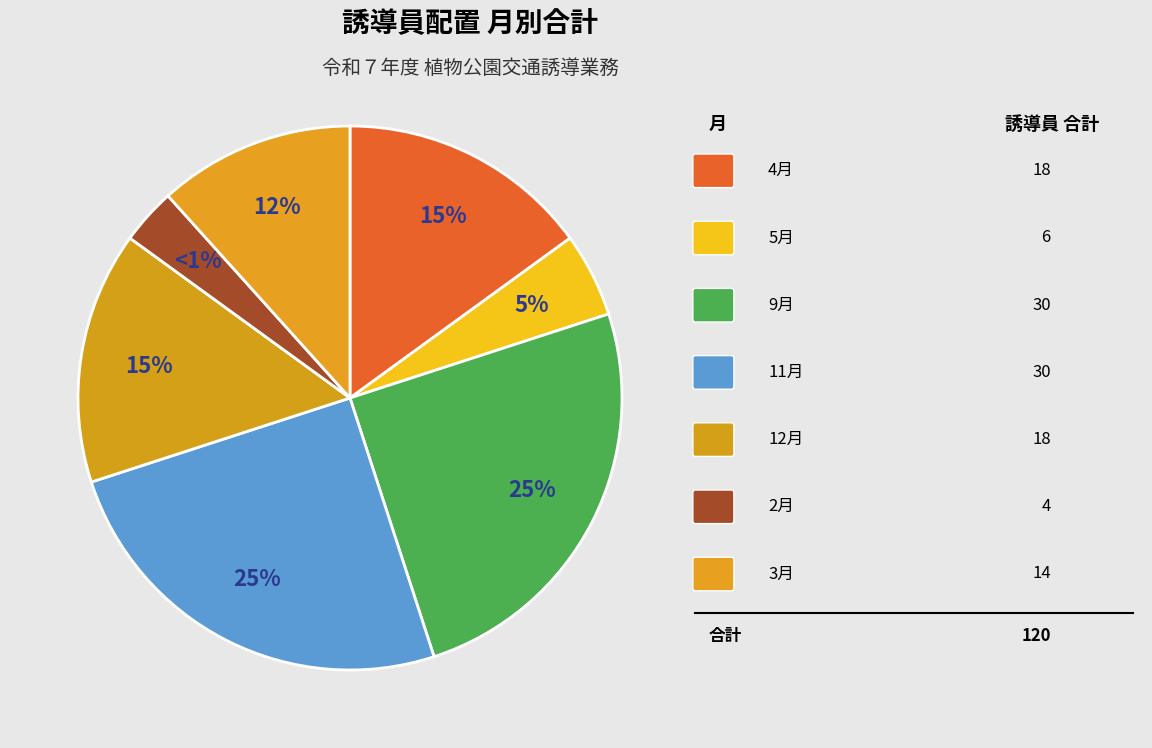

What is the total percentage of 2月 and 12月?

18.3%